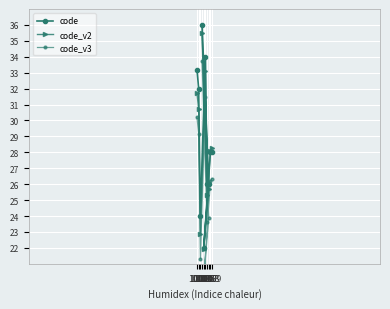

True or false: code_v2 has more than 1 points higher than both neighbors.

True